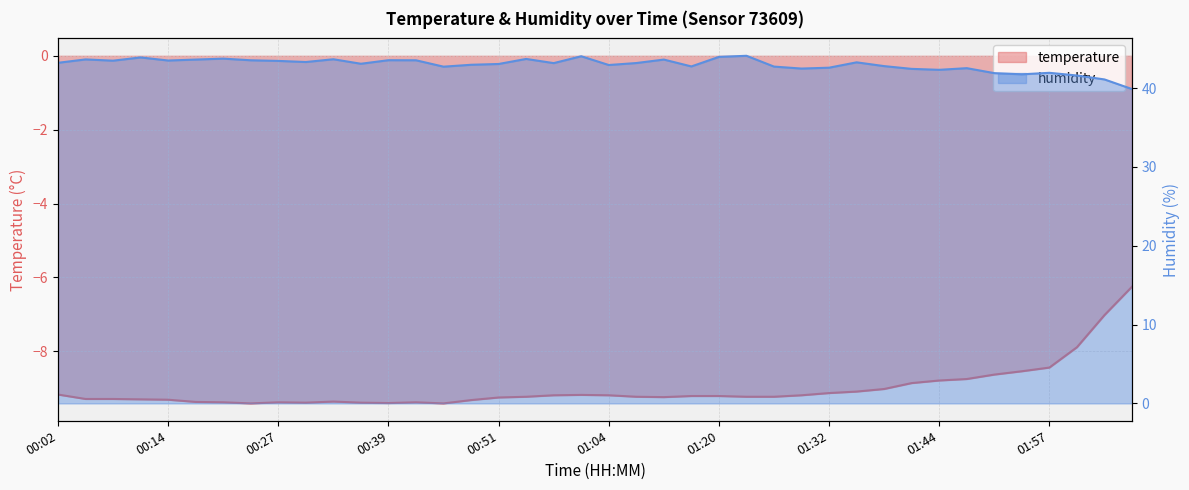

Between 00:23 and 01:17, which is larger?

01:17